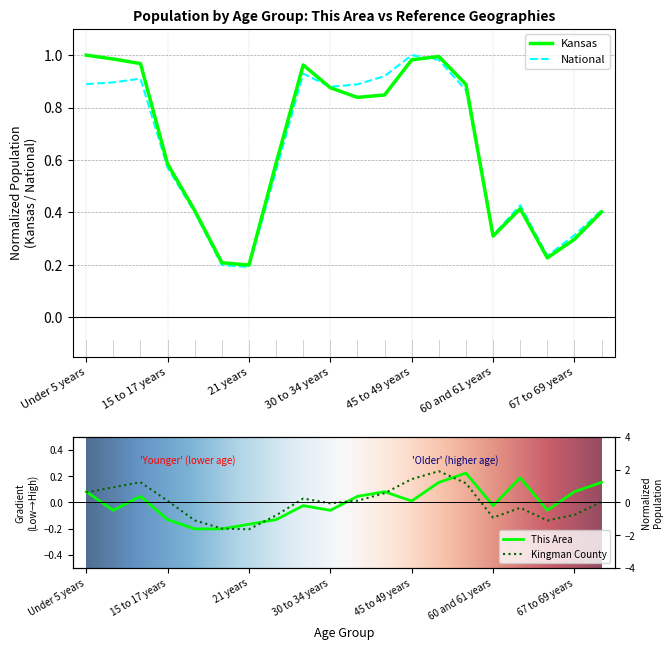

What is the sum of the Kansas values at 30 to 34 years and 25 to 29 years?

1.8